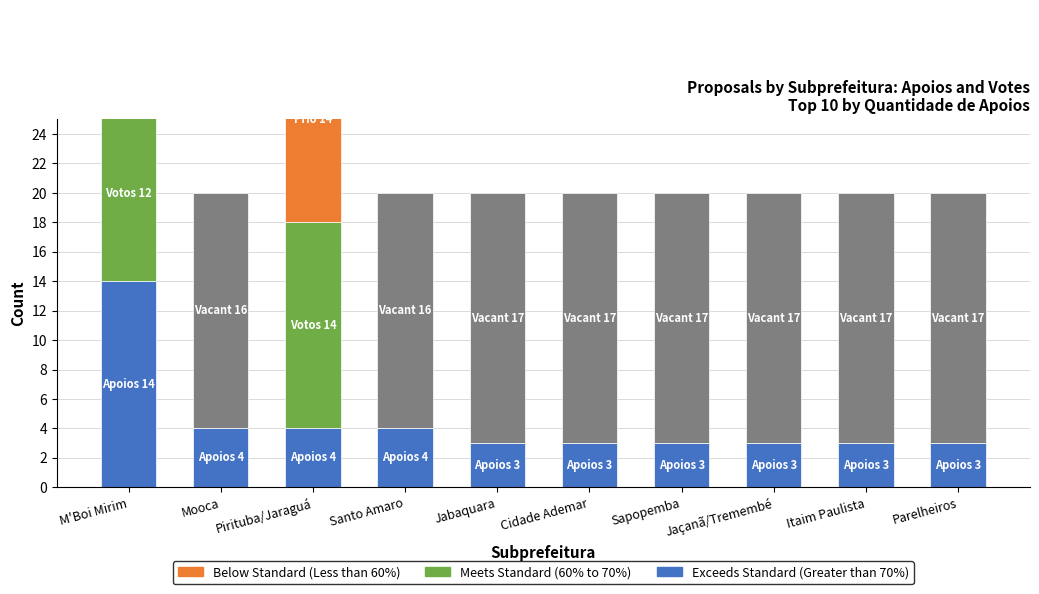

Which label corresponds to the smallest value in the chart?

Mooca